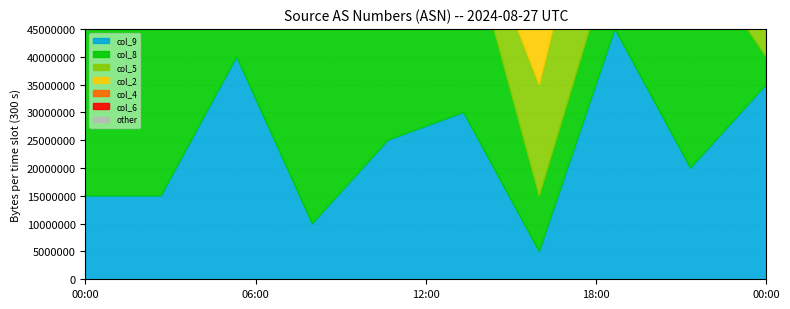

Where does the col_5 series first go above 6?

1